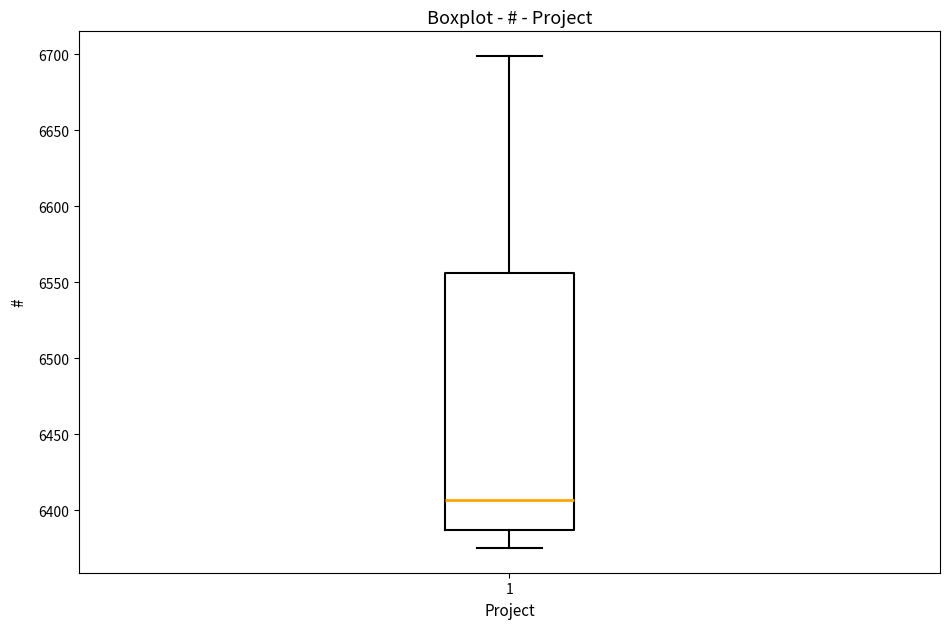

Where is the upper edge of the box at x = 1 on the y-axis? The values are not printed on the chart, so give them approximately, as read against the axis.

6555